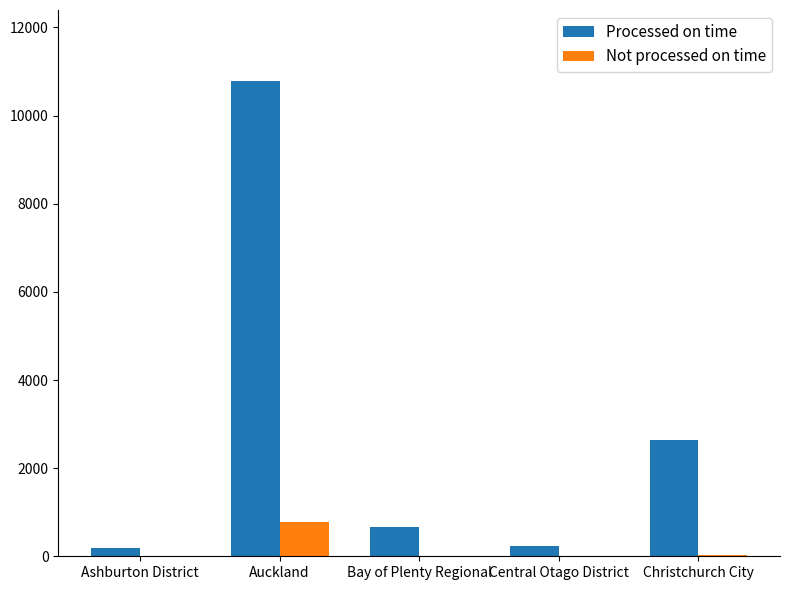

The Processed on time series shows 2628 at Christchurch City. True or false?

True